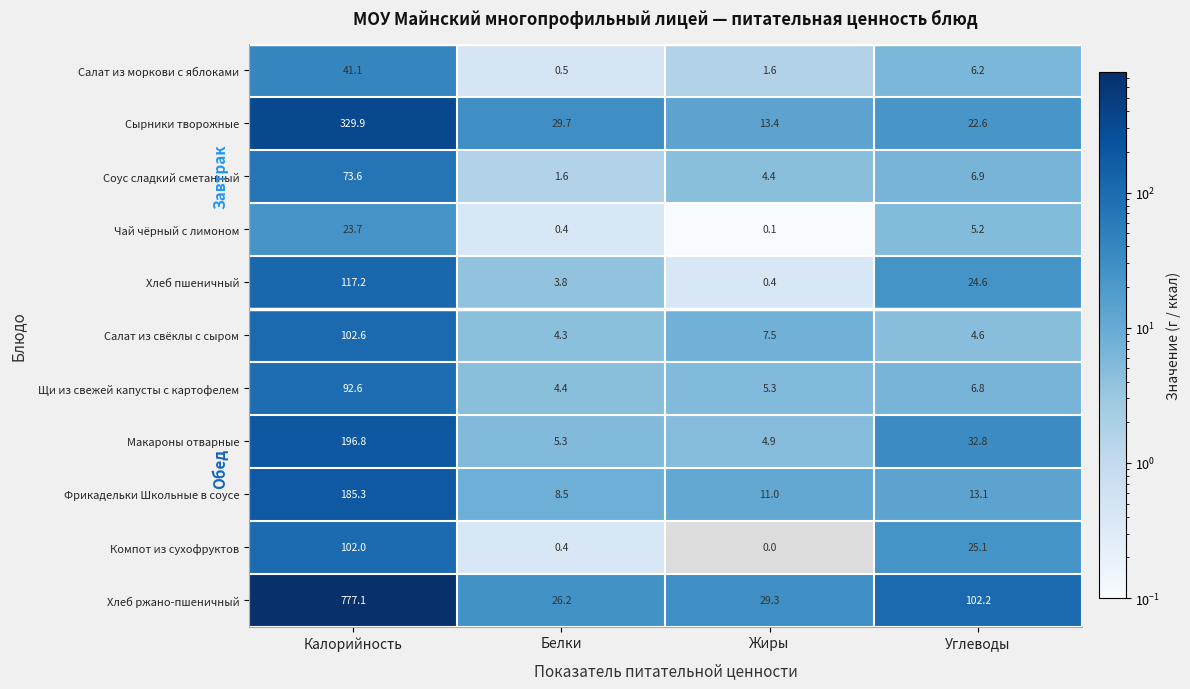

At how many categories does at least one series exceed 586?

1